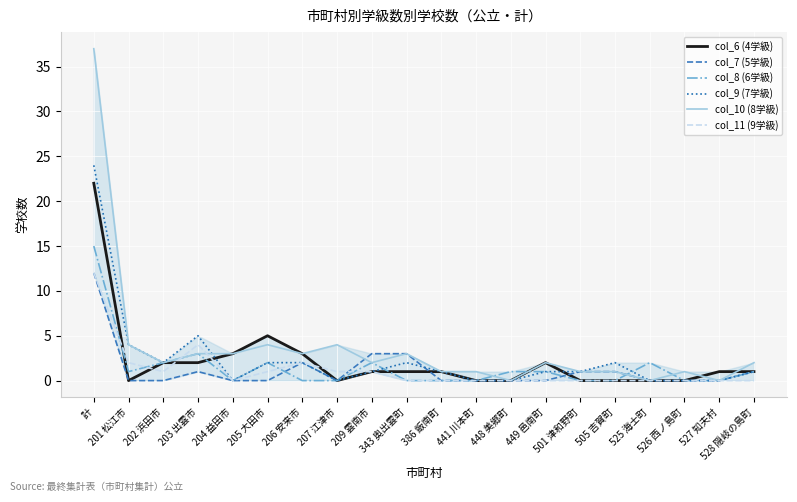

Which series has the widest spread of values?

col_10 (8学級)